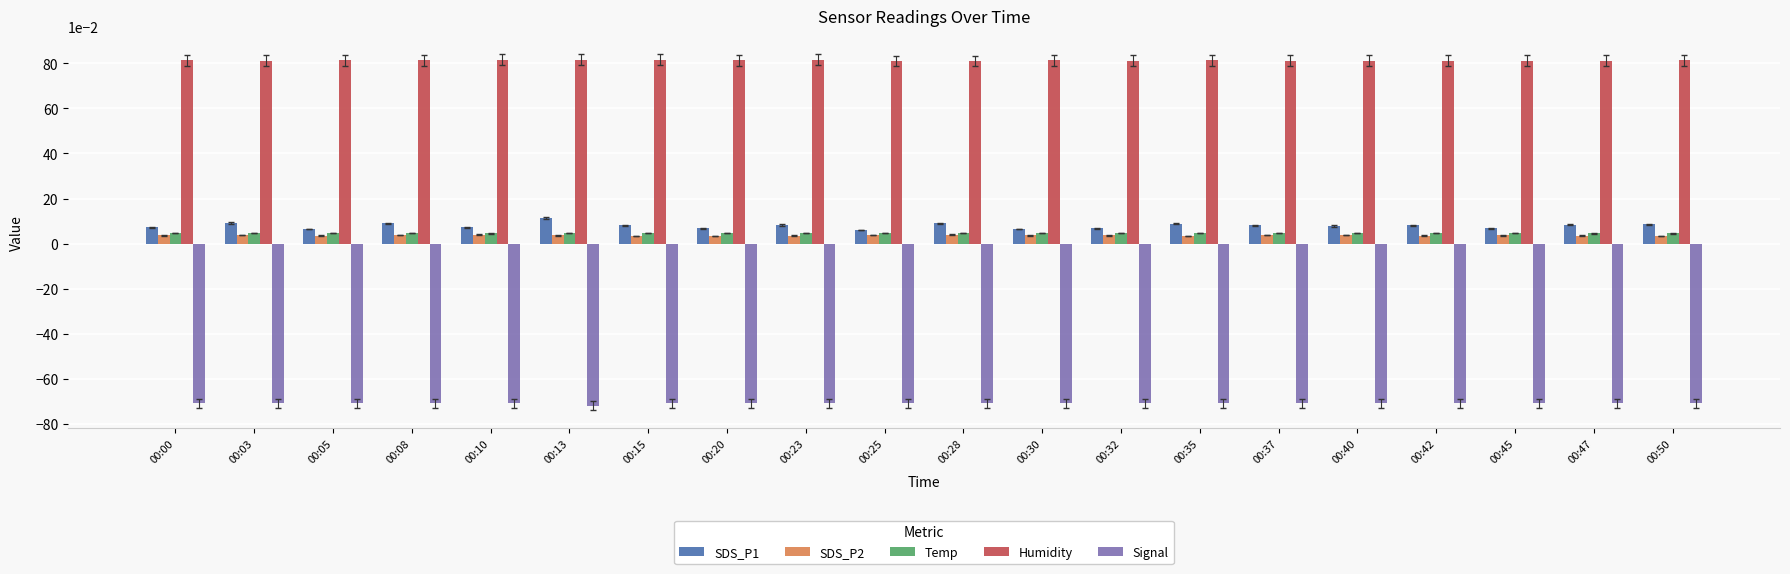

Which series has the widest spread of values?

SDS_P1